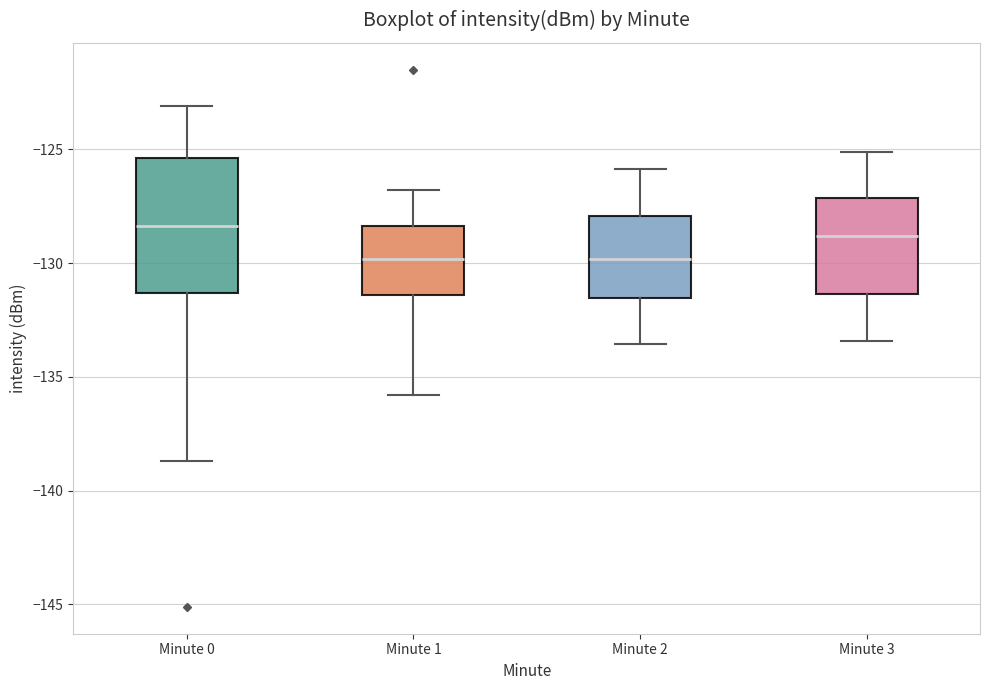

Where is the upper edge of the box for Minute 0 on the y-axis? The values are not printed on the chart, so give them approximately, as read against the axis.

-125.5